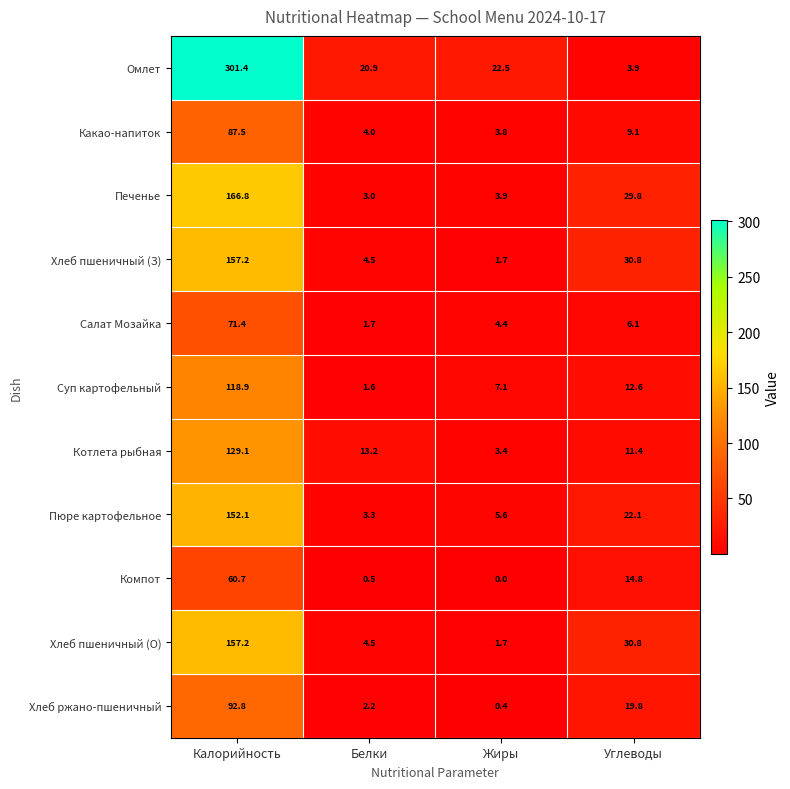

Read the Хлеб пшеничный (О) value at Жиры.

1.7